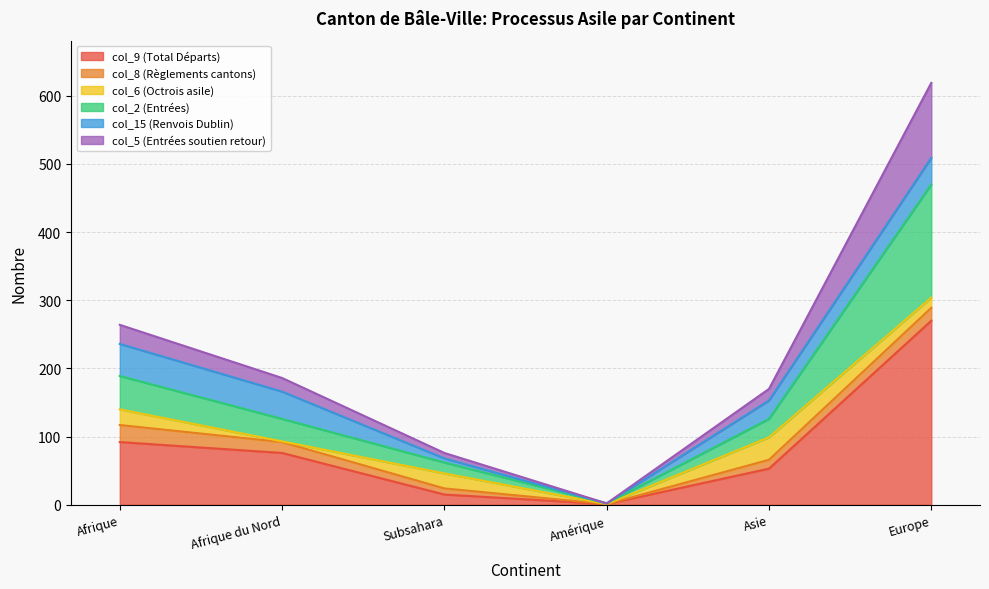

At which label is col_9 (Total Départs) closest to 135?

Afrique